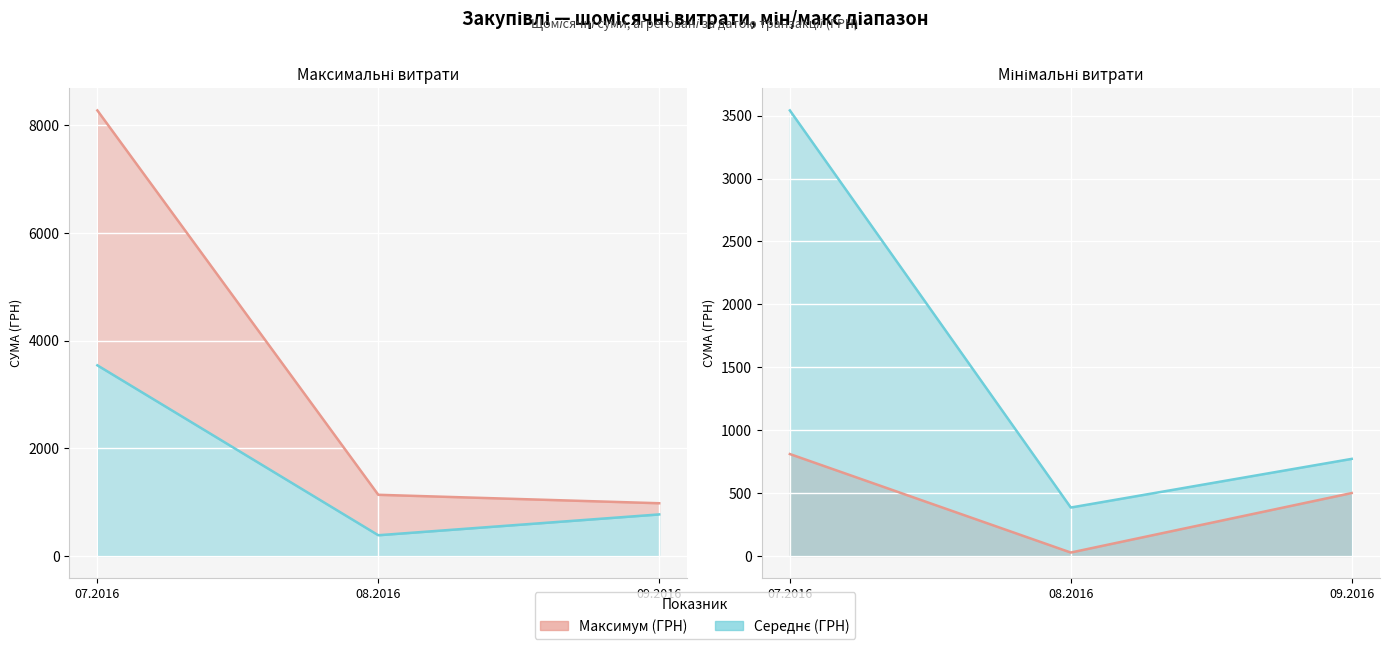

How many data points in Максимум (ГРН) are less than 1136?

1